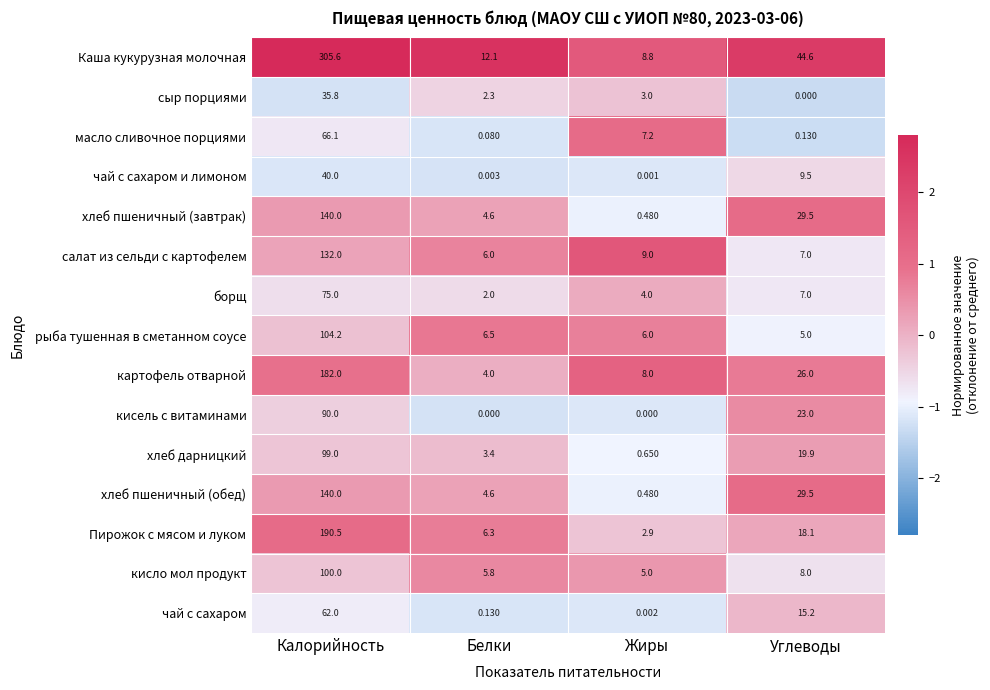

List the labels in order of чай с сахаром и лимоном value, largest first.

Калорийность, Углеводы, Белки, Жиры